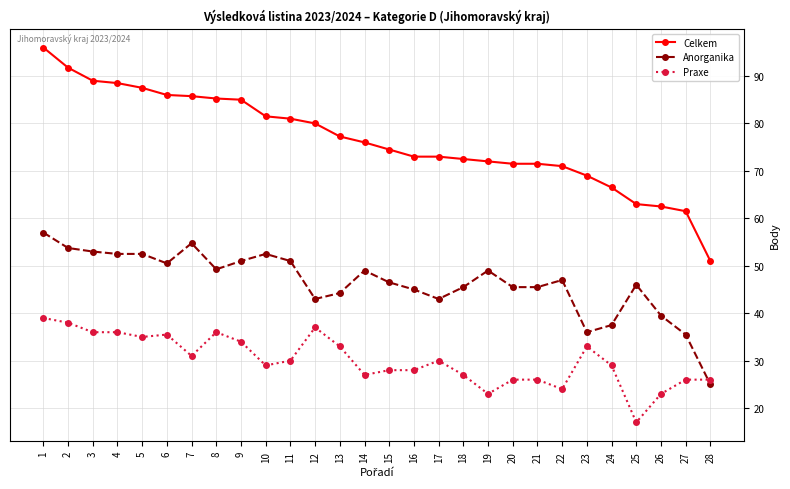

Which series has the largest total across all categories?

Celkem